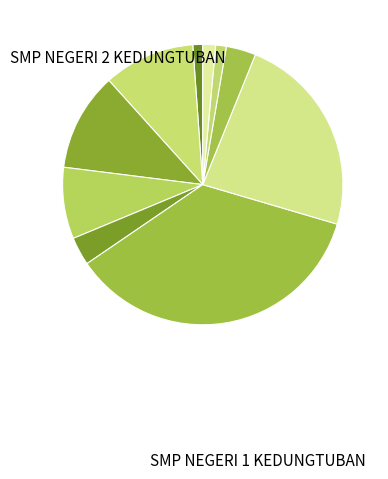

Does any single category account for the majority?

No